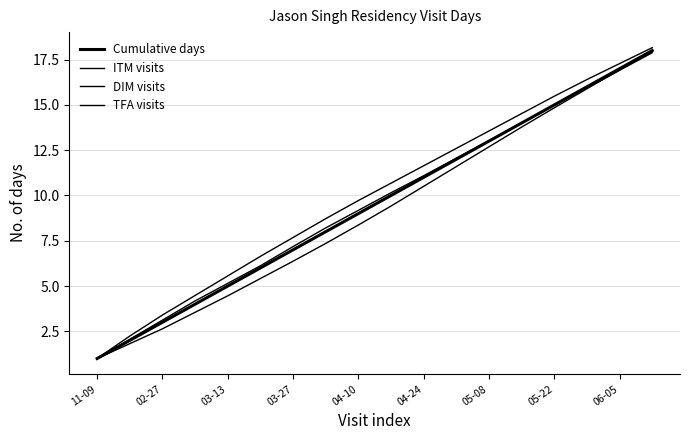

Does the chart display data point markers on the line(s)?

No